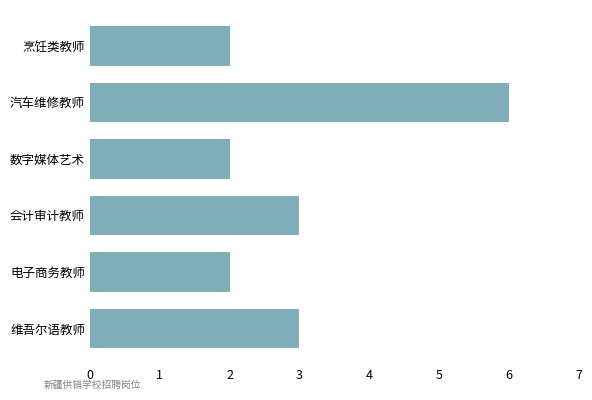

Which category has the highest value across all series?

汽车维修教师